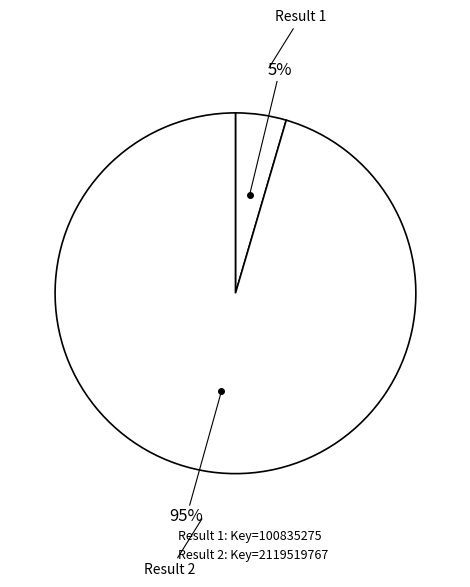

How many slices are in this pie chart?

2